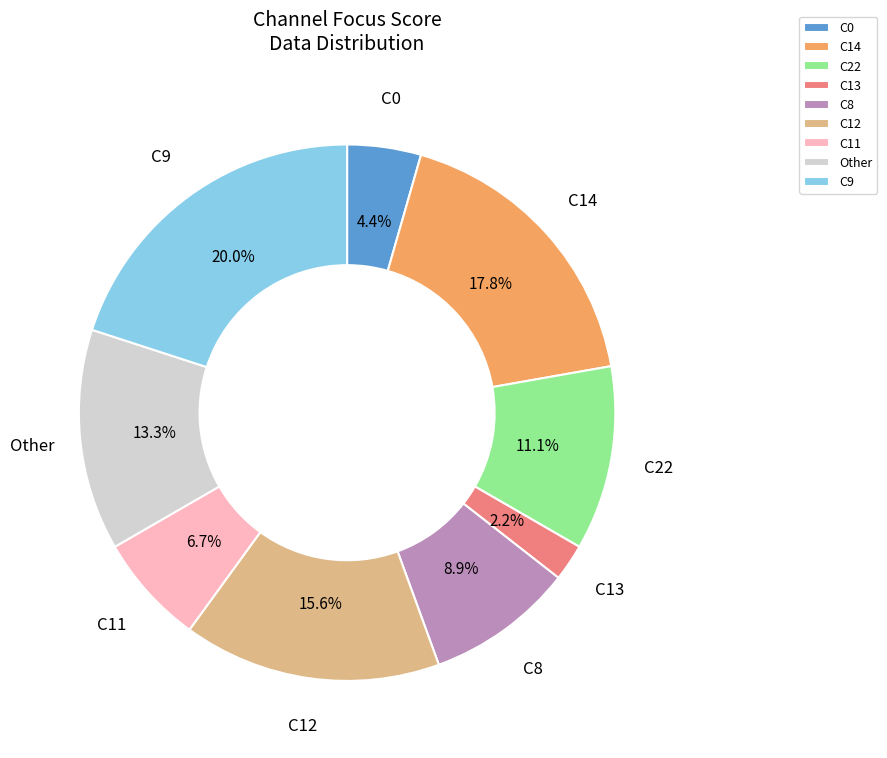

Which slice is the largest?

C9